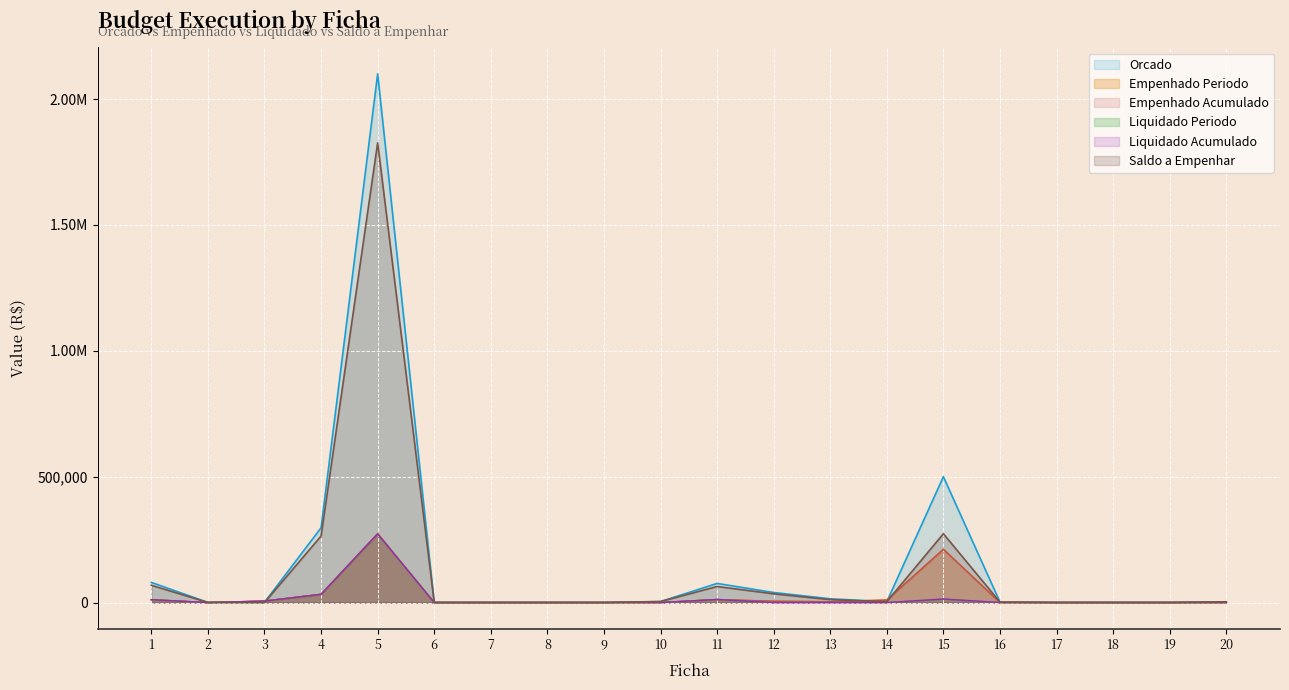

What is the difference between the maximum and minimum values in the Liquidado Periodo series?

272748.7